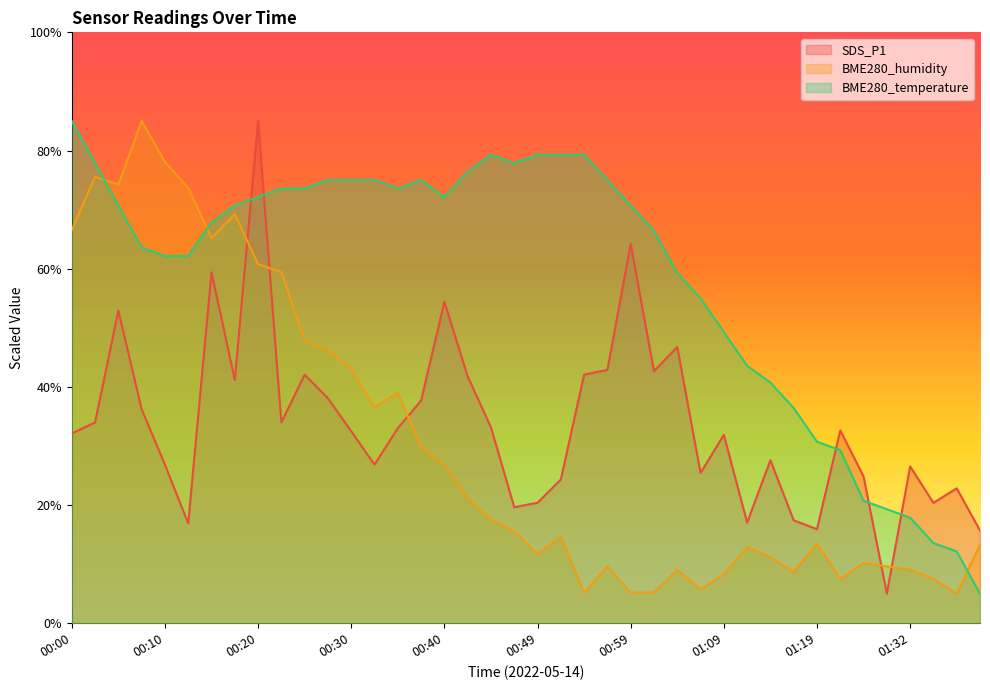

Count the number of data series in this chart.

3